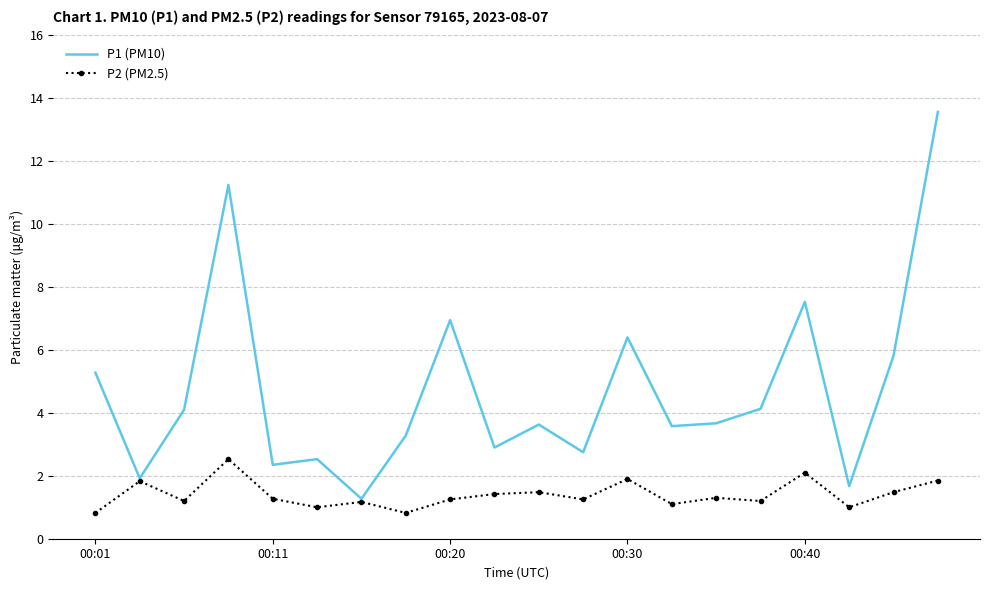

Which series has the largest range (max minus min)?

P1 (PM10)